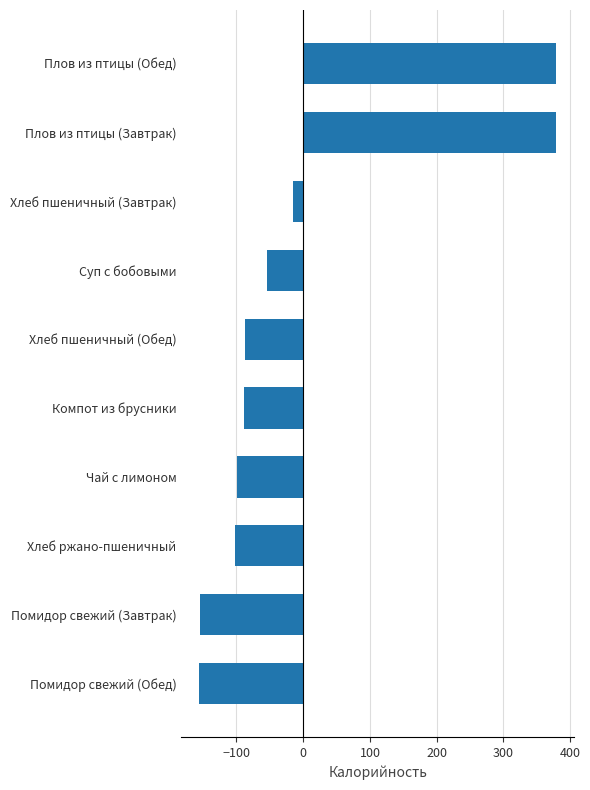

The value at Плов из птицы (Обед) is 379.2. True or false?

True